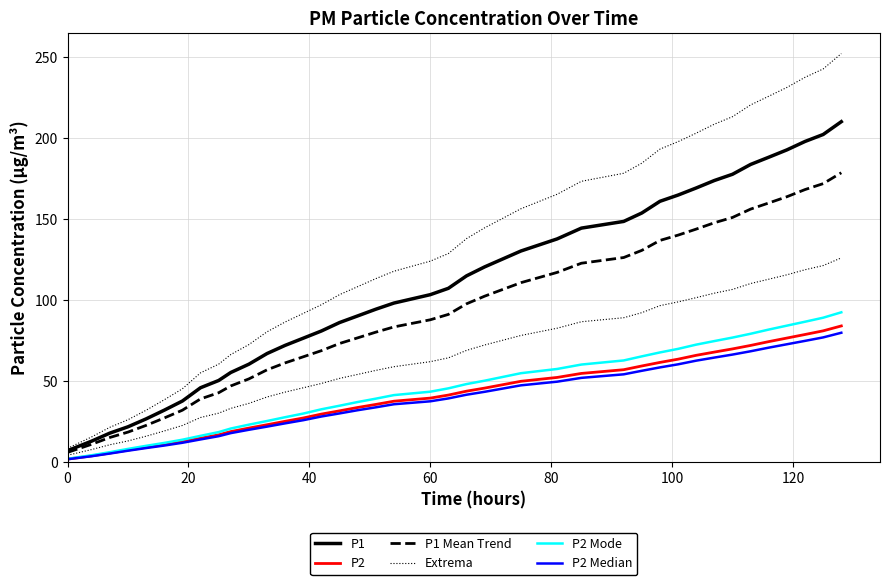

True or false: P2 and P2 Mode cross at least once.

False